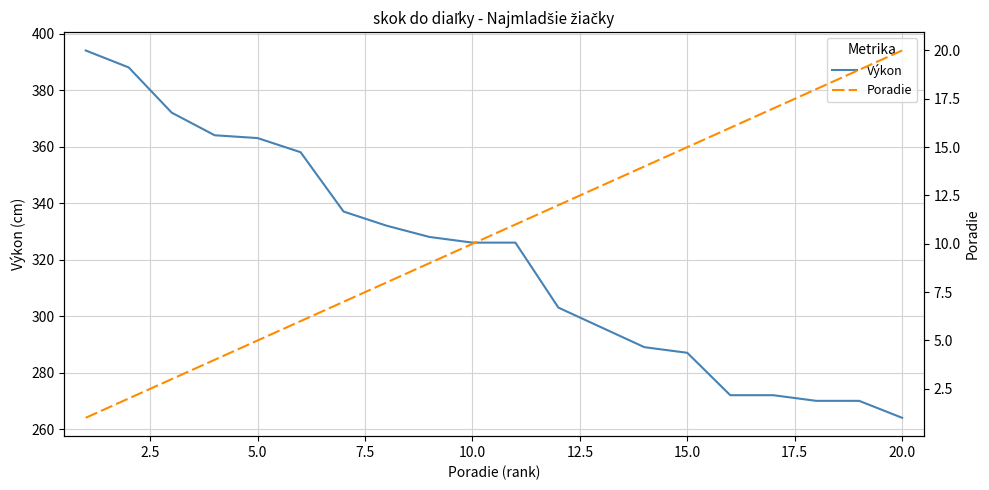

What is the highest value of the Výkon series?

394